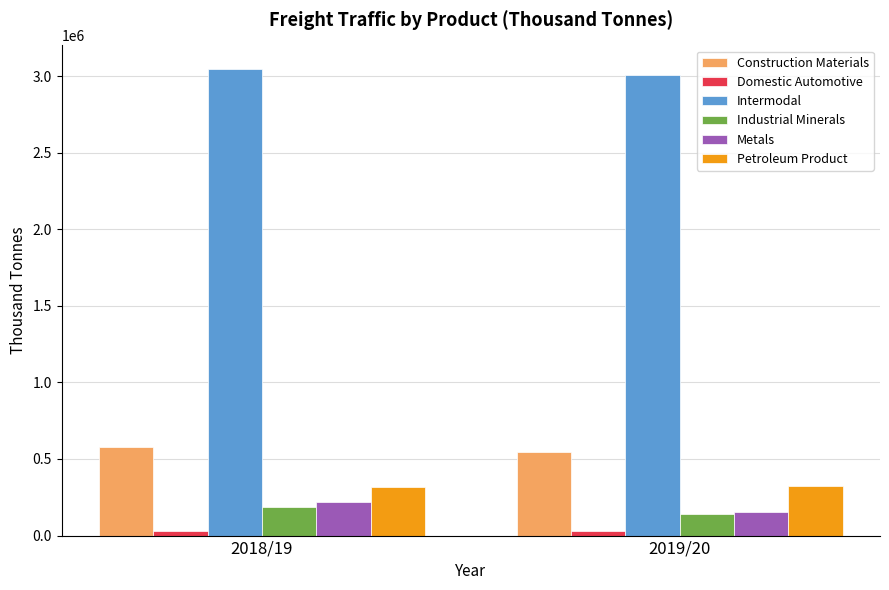

What is the sum of all Construction Materials values?

1125342.6